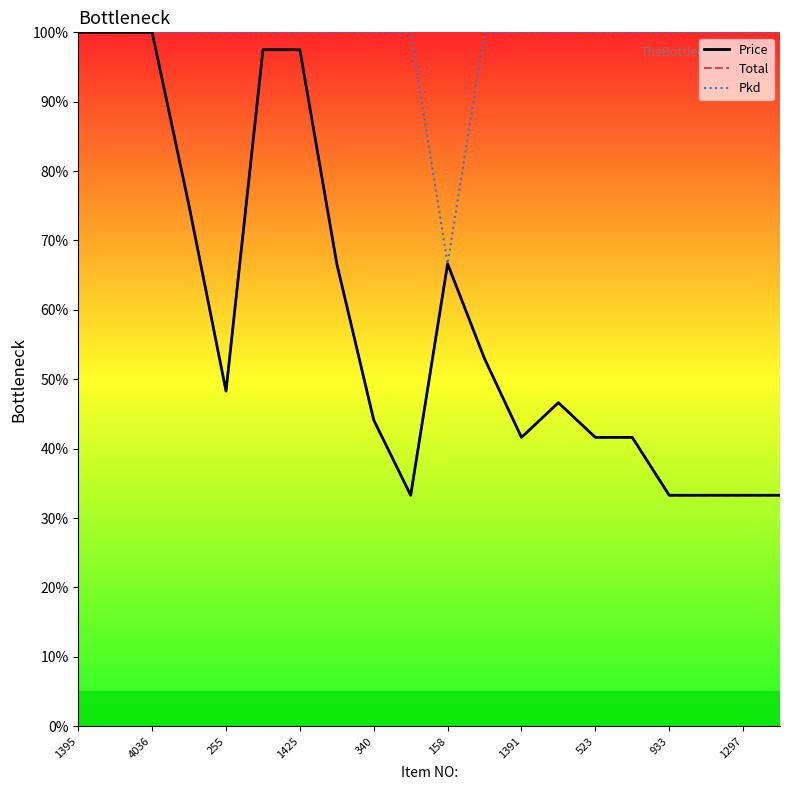

At which category is the sum across all series the highest?

1395